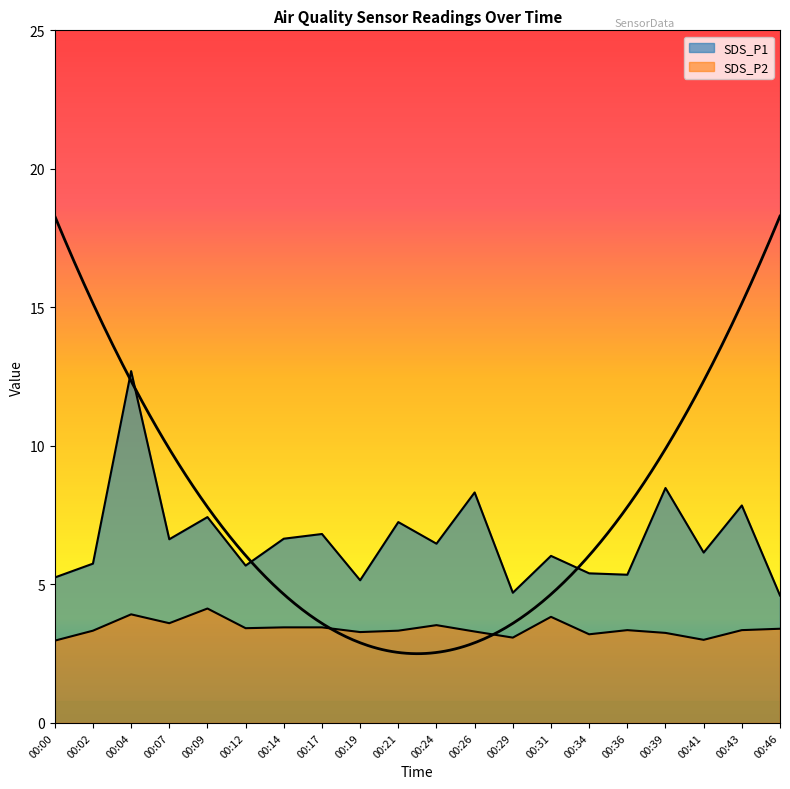

Is it true that SDS_P1 equals 5.8 at 00:02?

True